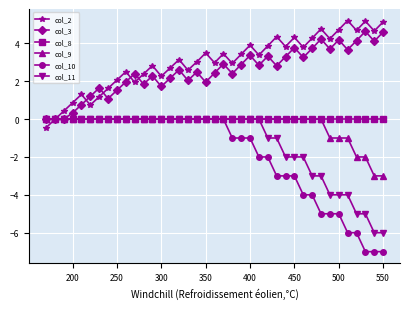

Which series has the largest range (max minus min)?

col_10